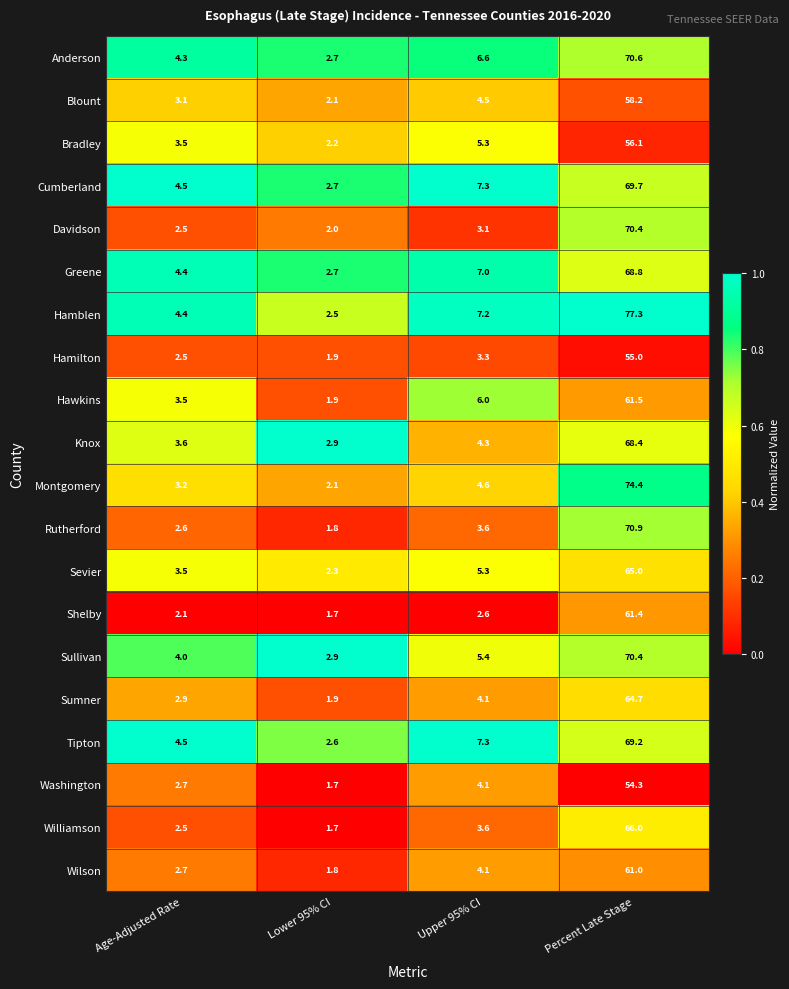

List the labels in order of Blount value, smallest first.

Lower 95% CI, Age-Adjusted Rate, Upper 95% CI, Percent Late Stage